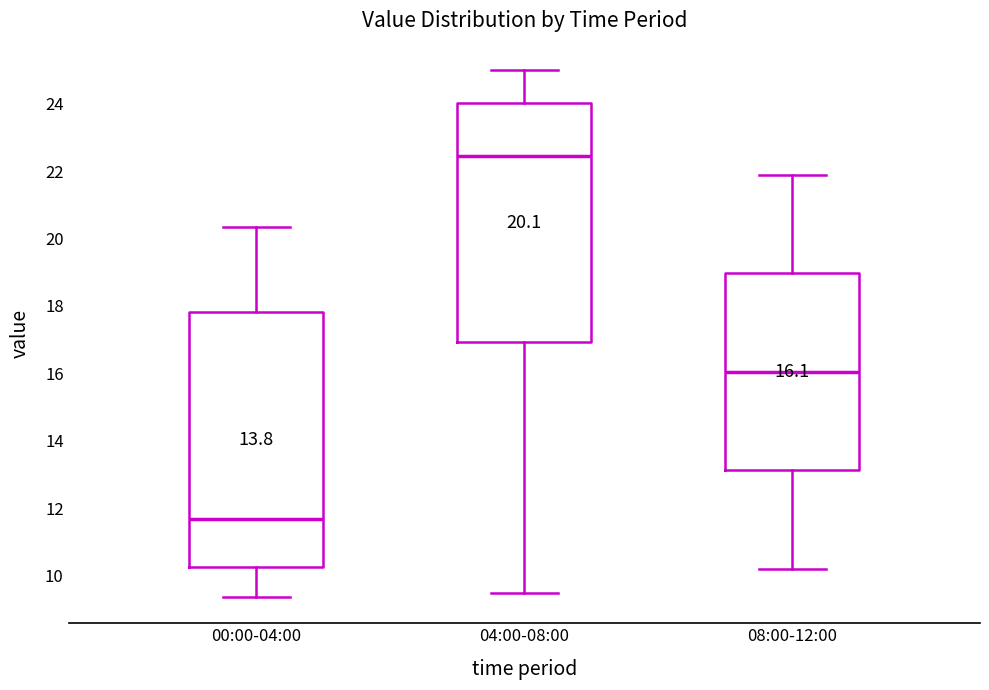

Which box has the lowest median line?

00:00-04:00